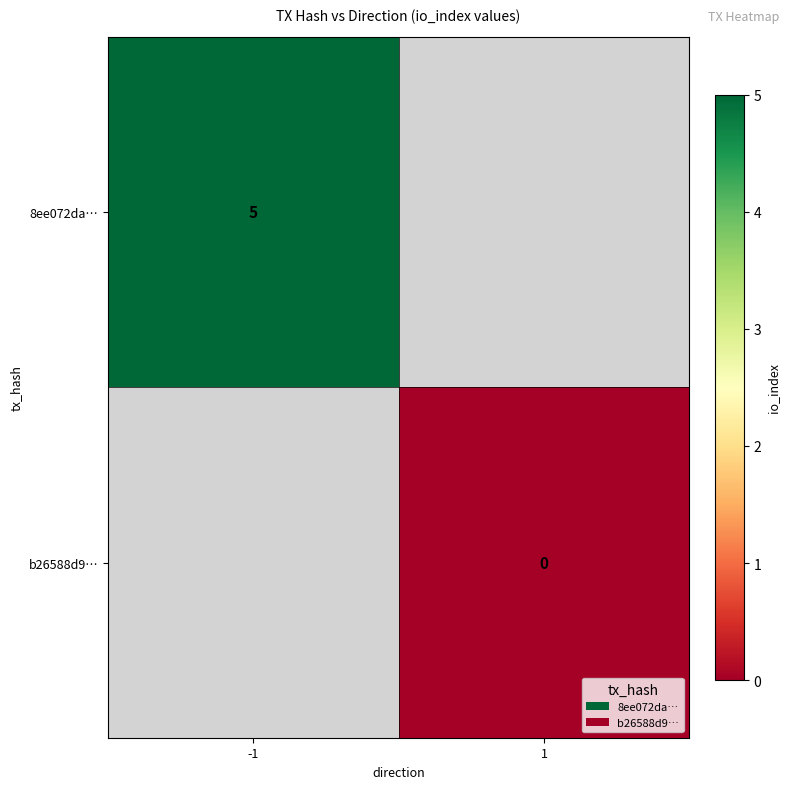

True or false: 8ee072da… has a value of 3 at -1.

False